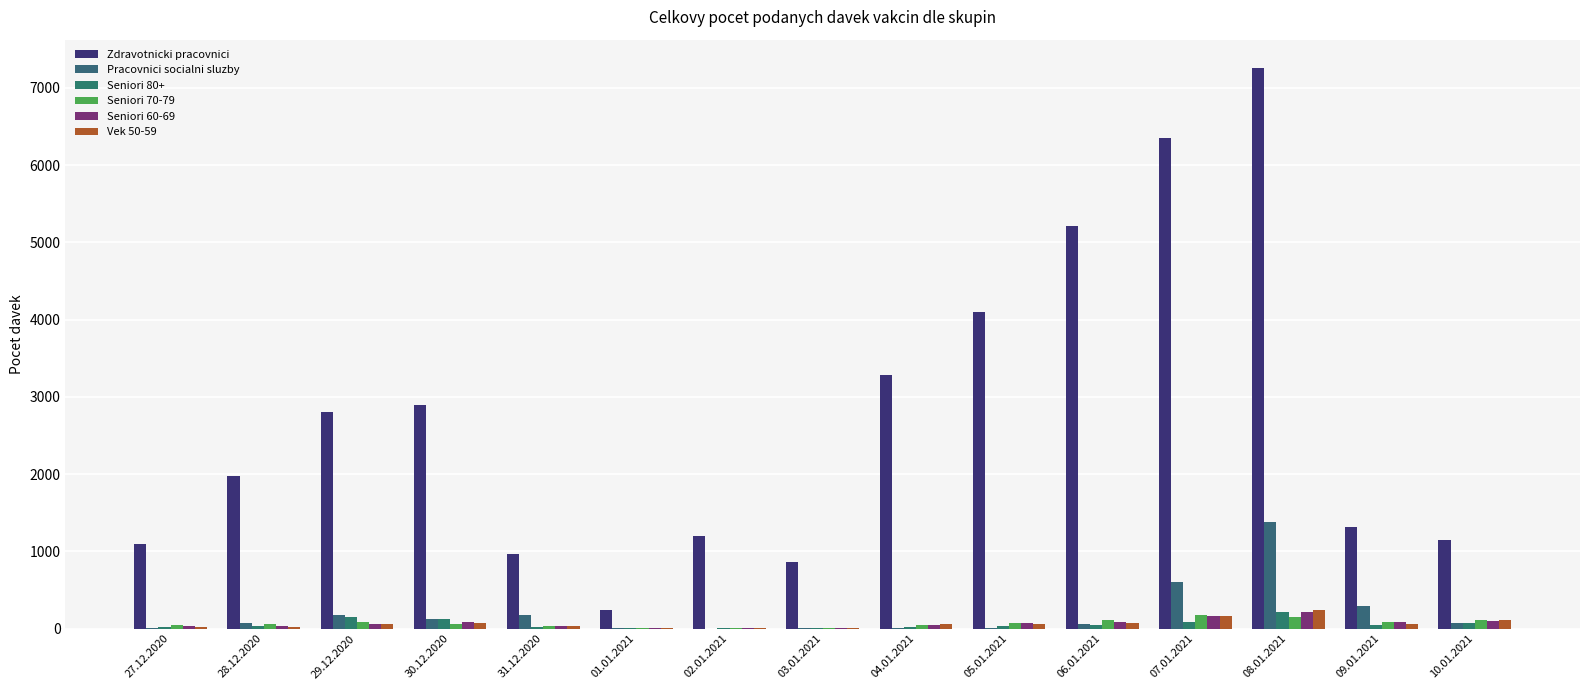

Count the number of categories in the chart.

15